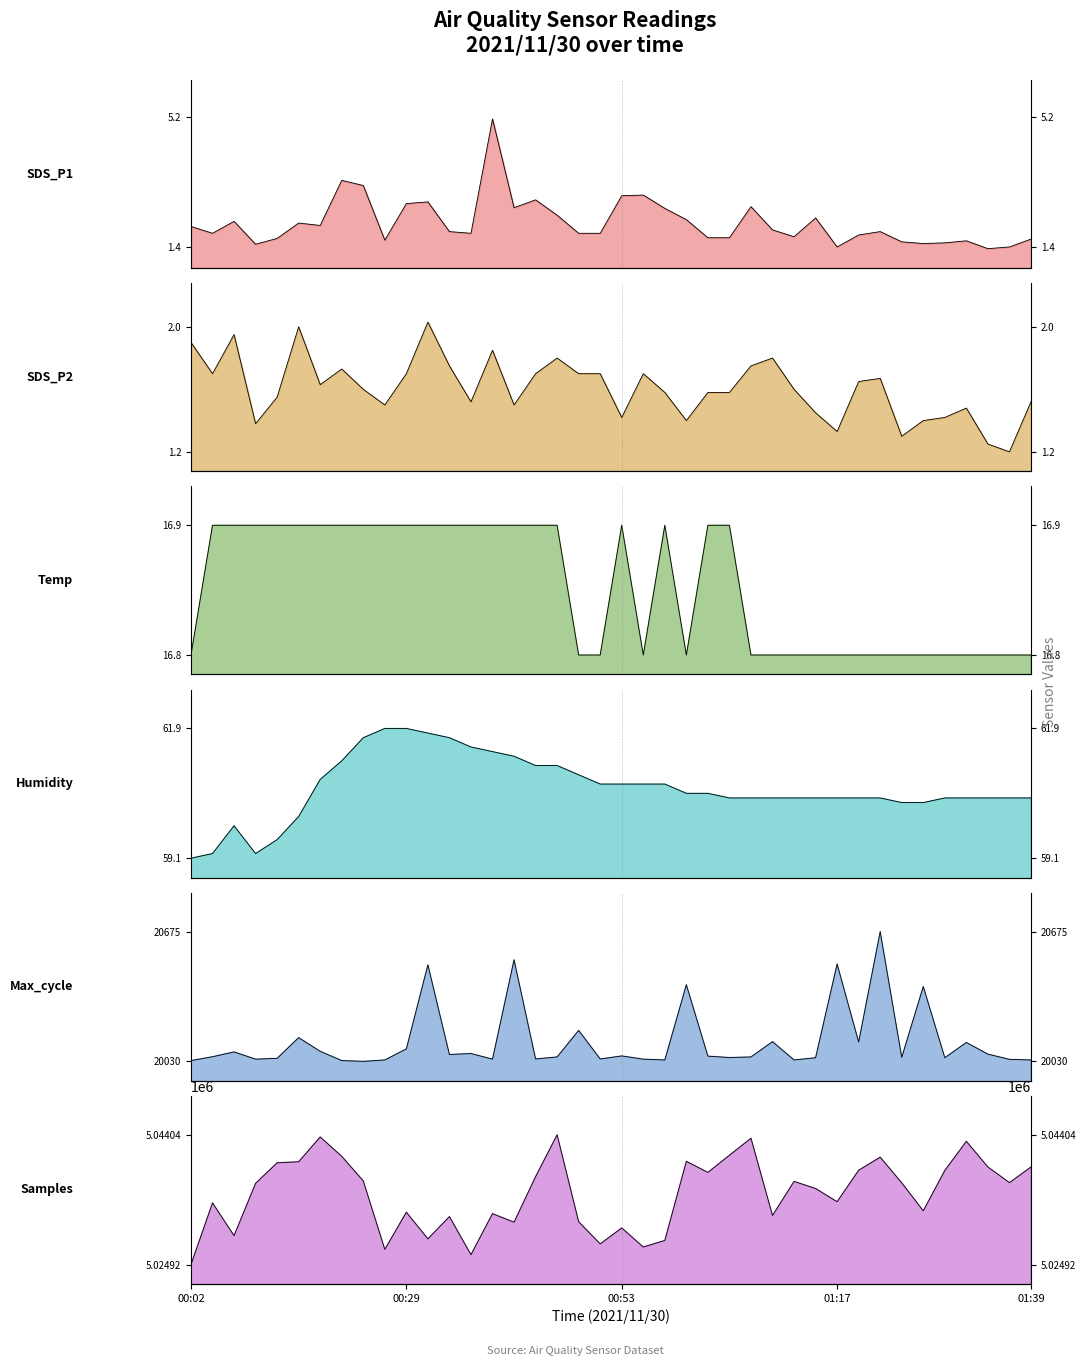

What are all the series names shown in the legend?

SDS_P1, SDS_P2, Temp, Humidity, Max_cycle, Samples